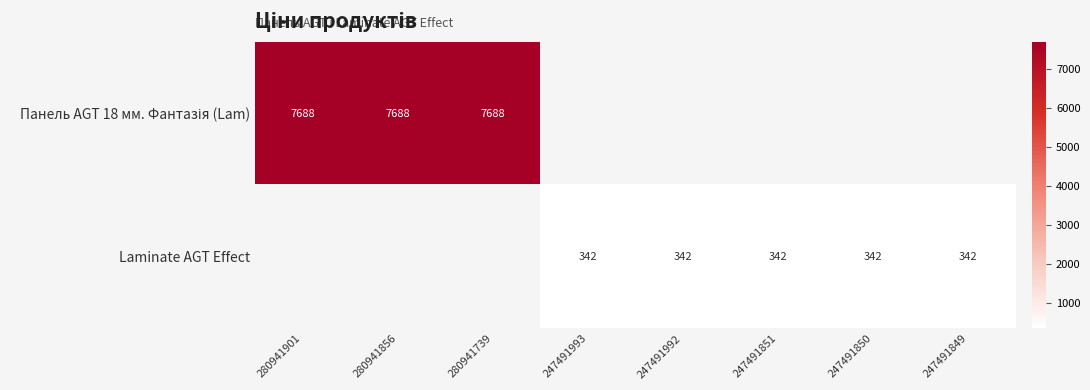

Count the number of data series in this chart.

2